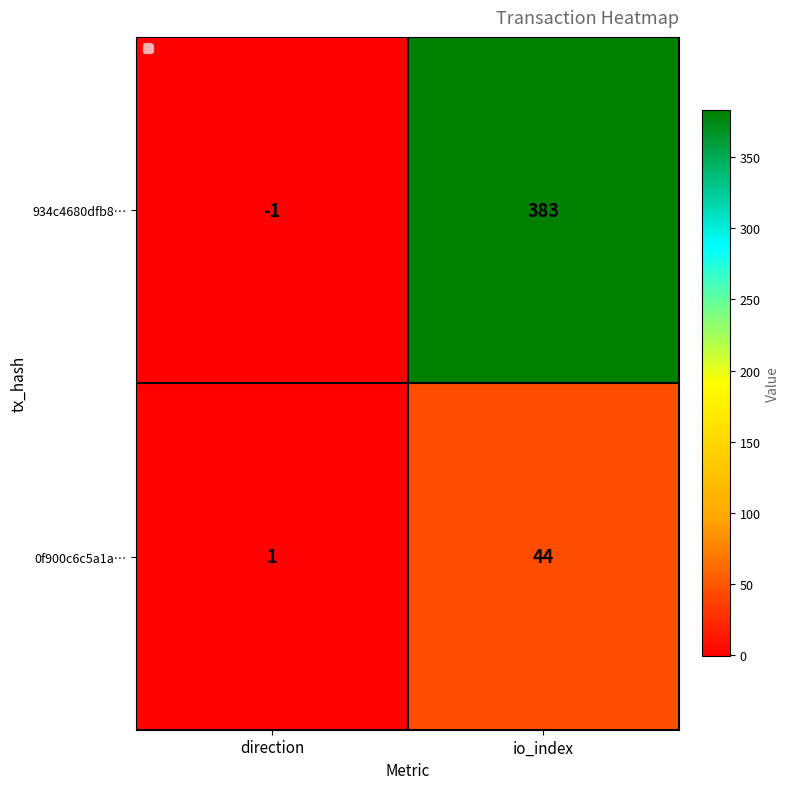

What value does the 934c4680dfb8… series have at io_index, to the nearest 5?

385